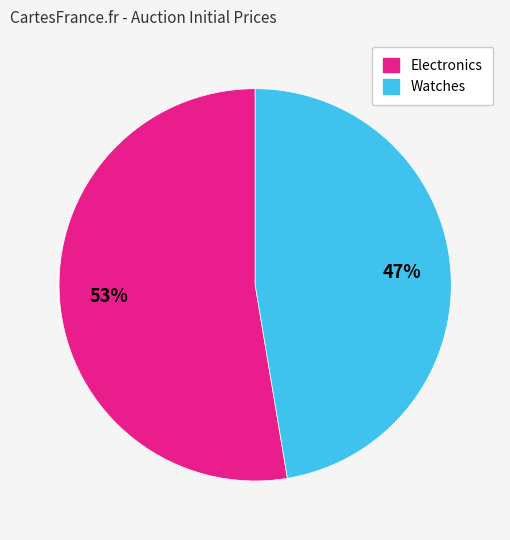

Is there a majority slice in this chart?

Yes